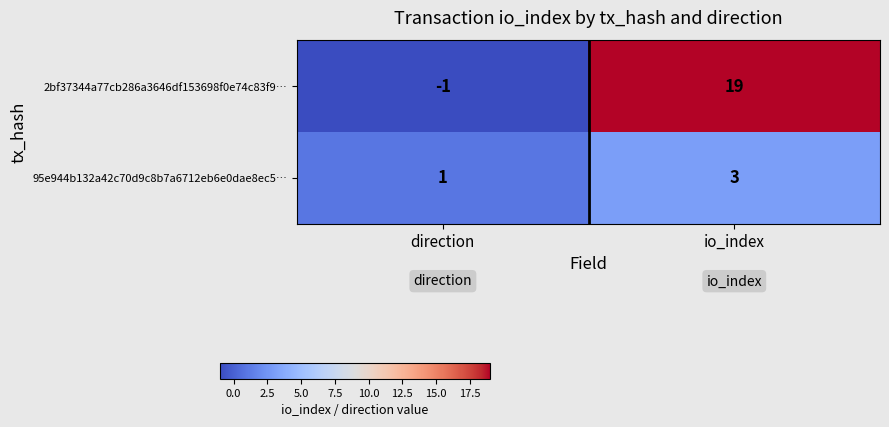

Which label corresponds to the largest value in the chart?

io_index